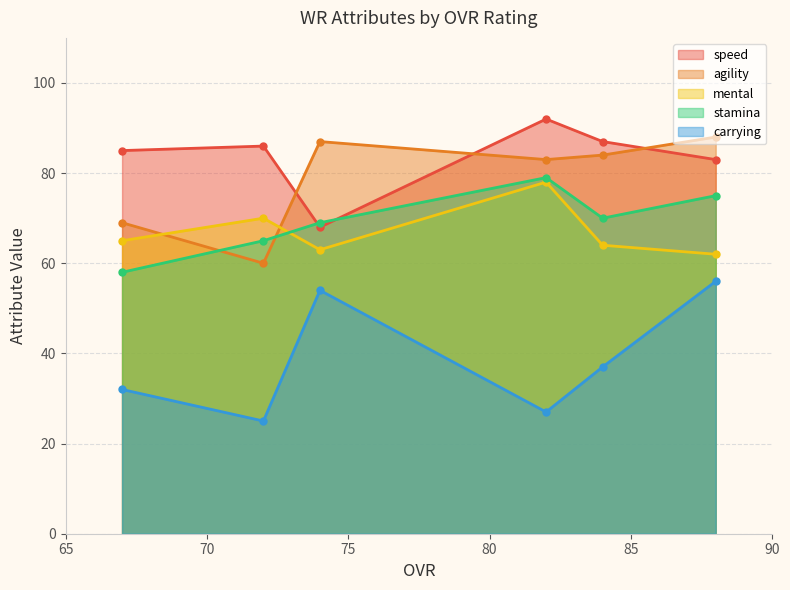

What are all the series names shown in the legend?

speed, agility, mental, stamina, carrying